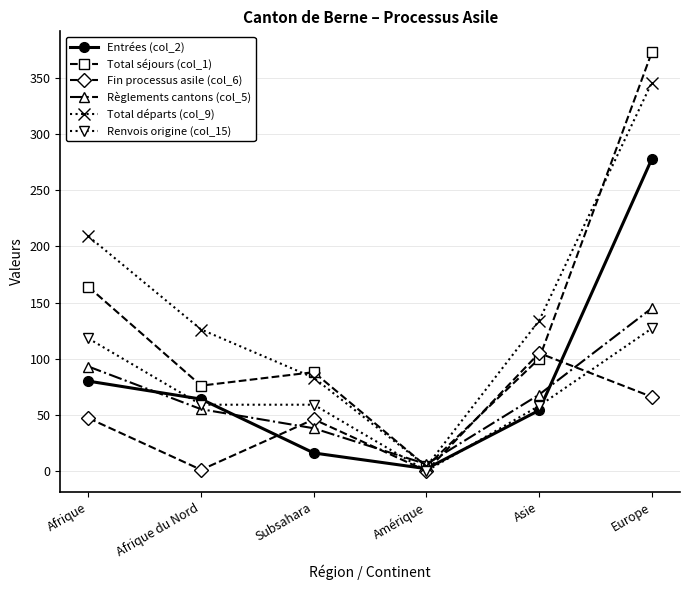

Which series has the largest range (max minus min)?

Total séjours (col_1)